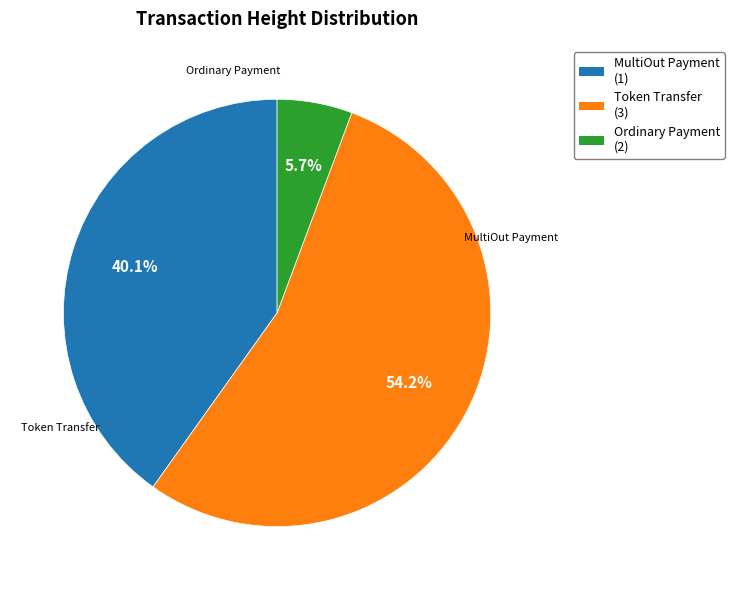

Does any single category account for the majority?

Yes